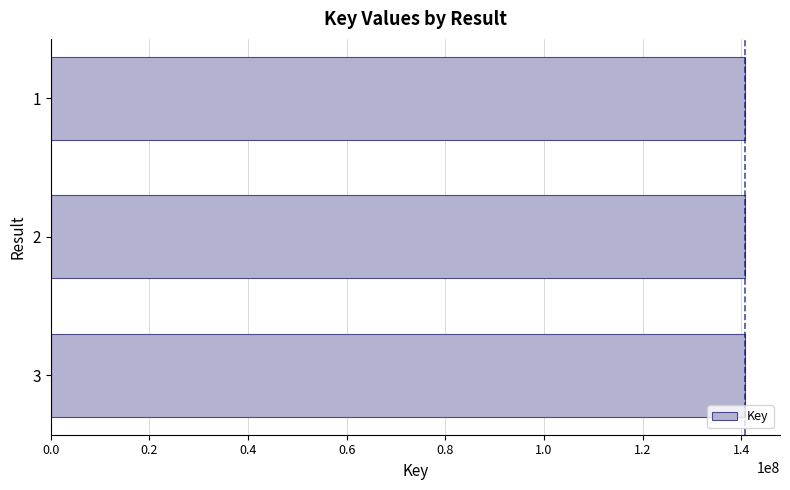

The value at 1 is 140789858. True or false?

True